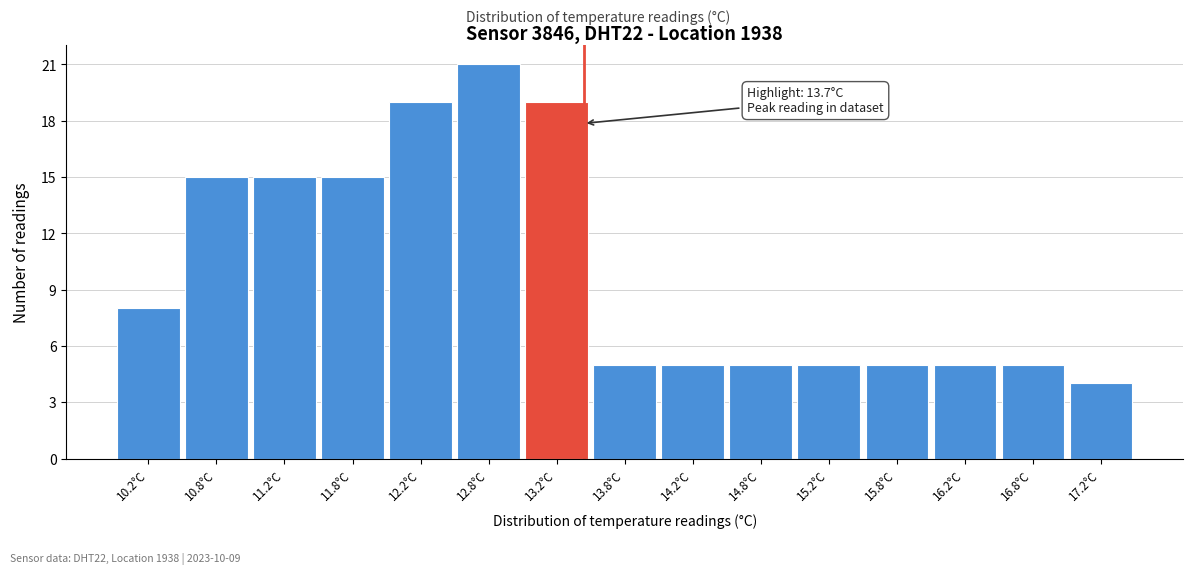

Reading left to right, list all the values displayed in this chart.

10.2°C=8	10.8°C=15	11.2°C=15	11.8°C=15	12.2°C=19	12.8°C=21	13.2°C=19	13.8°C=5	14.2°C=5	14.8°C=5	15.2°C=5	15.8°C=5	16.2°C=5	16.8°C=5	17.2°C=4